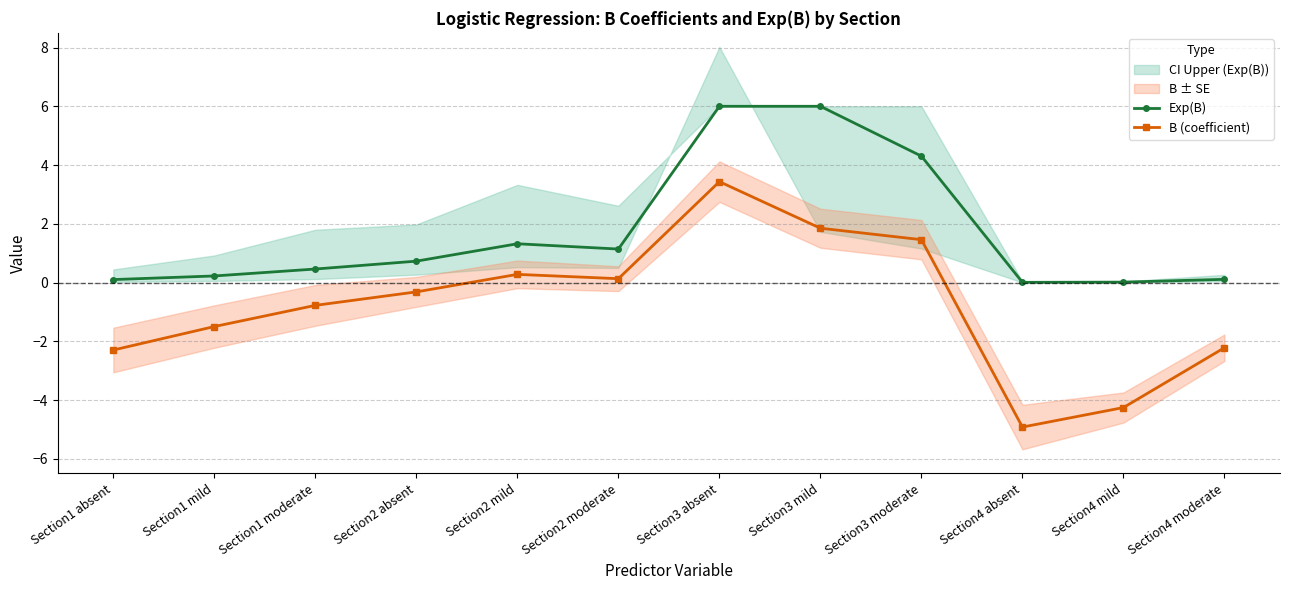

In Exp(B), how many points are lower than both neighbors (excluding endpoints)?

2